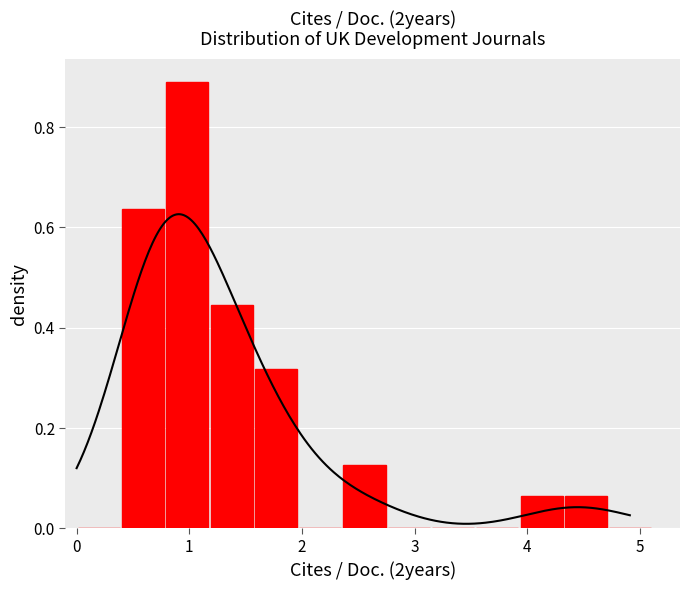

What is the average value?

0.2